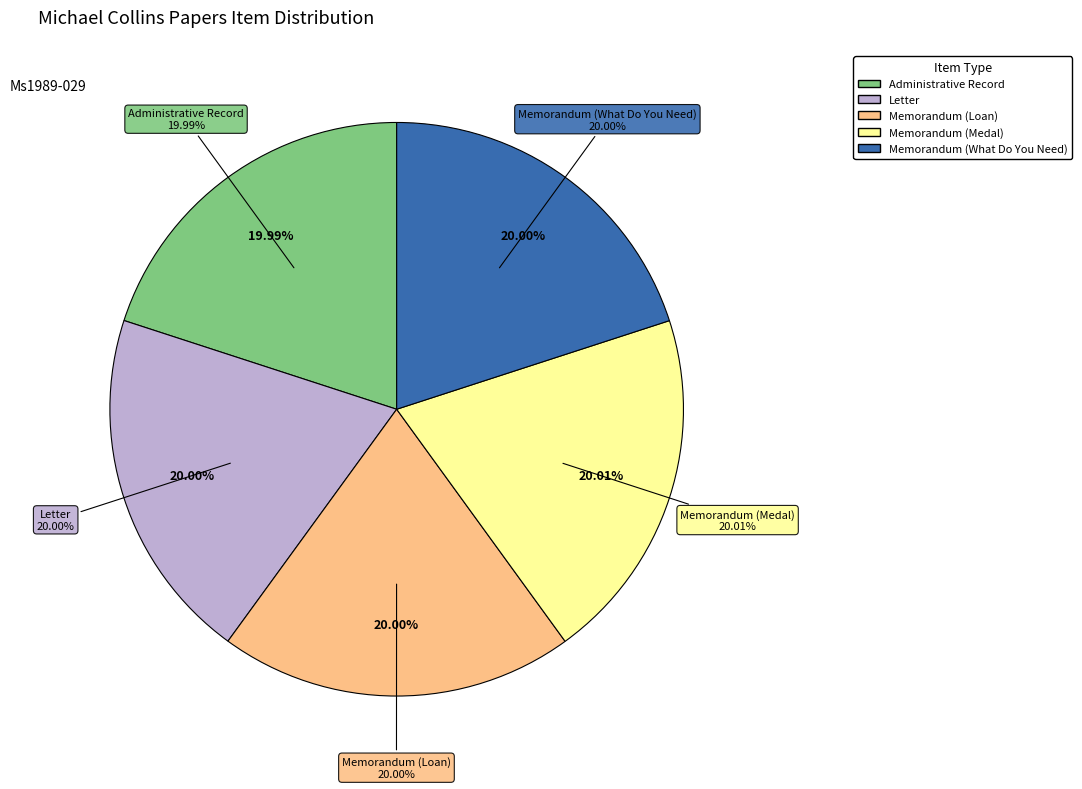

Count the number of slices in the pie.

5